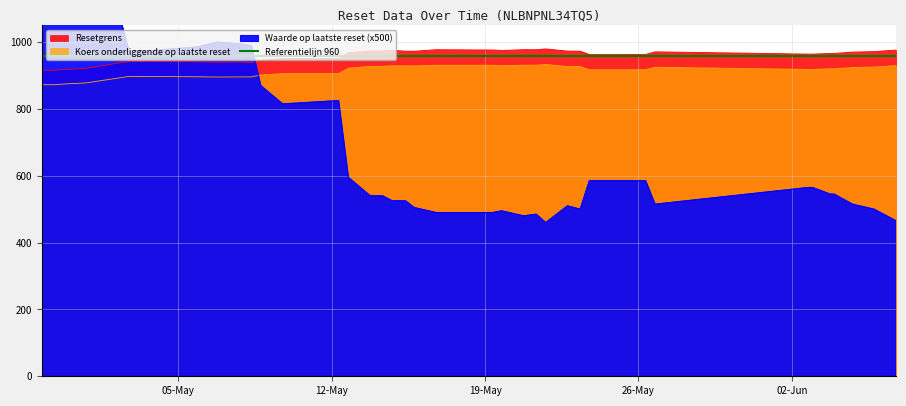

What is the difference between the maximum and minimum values in the Resetgrens series?

63.8